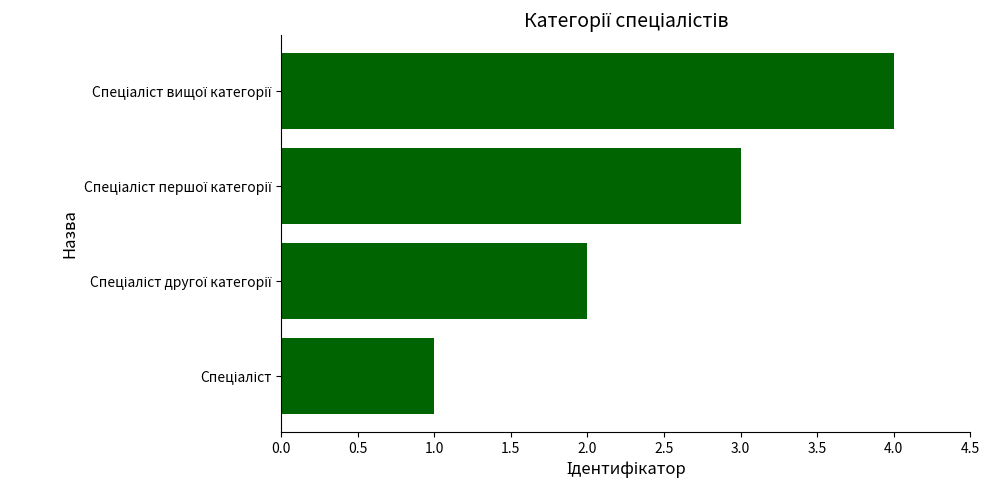

What is the greatest value displayed?

4